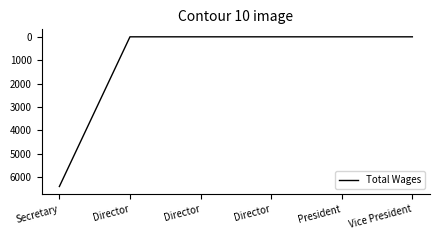

Reading right to left, extract all data points from this chart.

0	0	0	0	0	6400